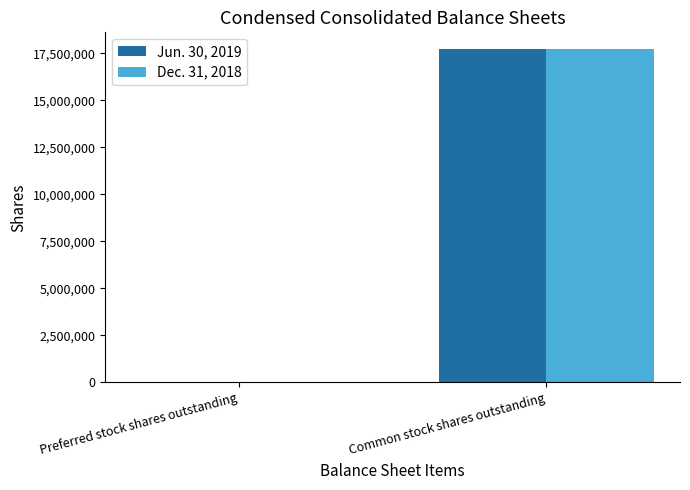

How many groups of bars are there?

2